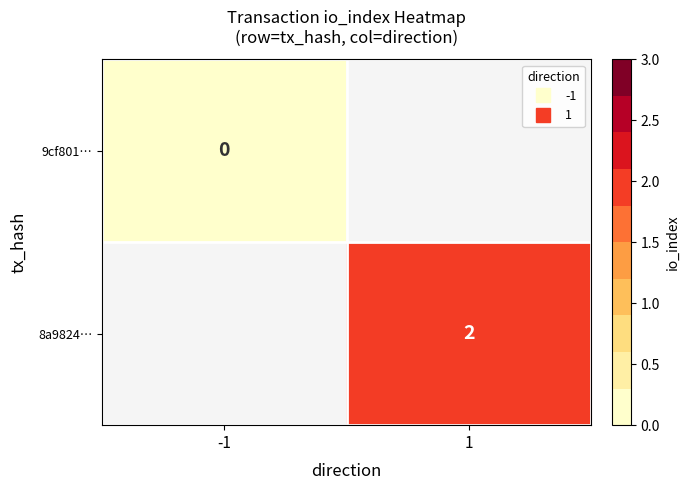

List the labels in order of 9cf801… value, smallest first.

-1, 1